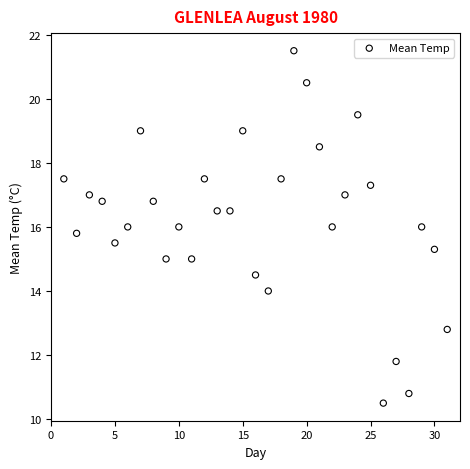

What is the range of Y values (max minus min)?

11.0